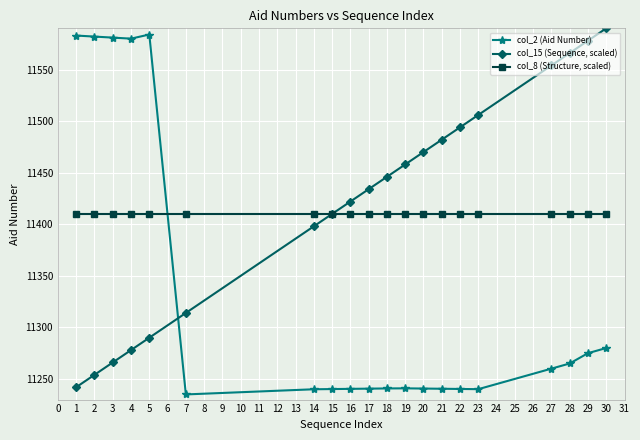

Is the value of col_2 (Aid Number) at 16 greater than the value of col_8 (Structure, scaled) at 18?

No